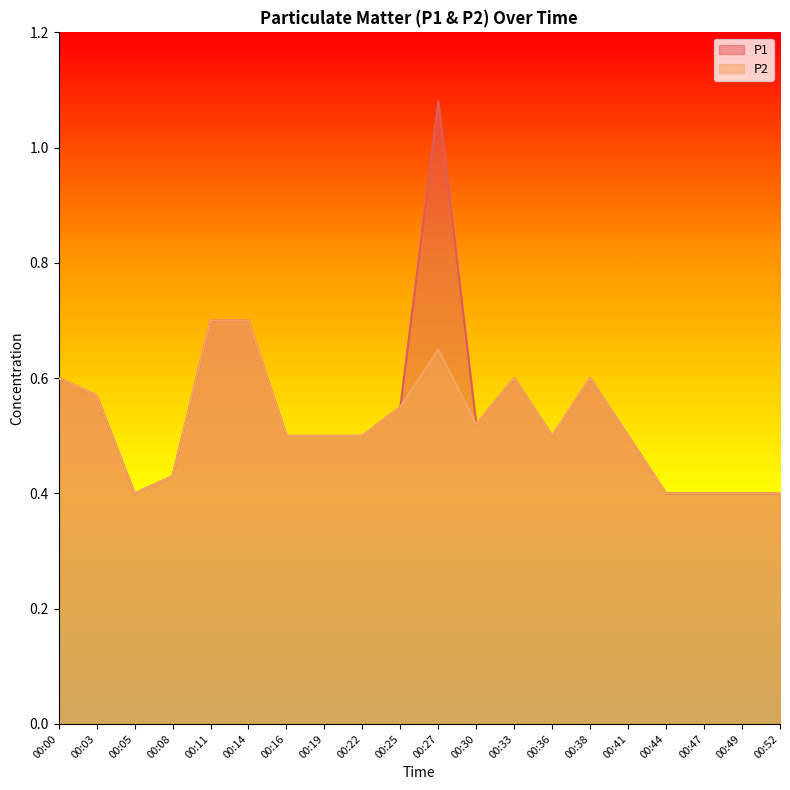

Between 00:25 and 00:38, which series saw the biggest shift?

P1